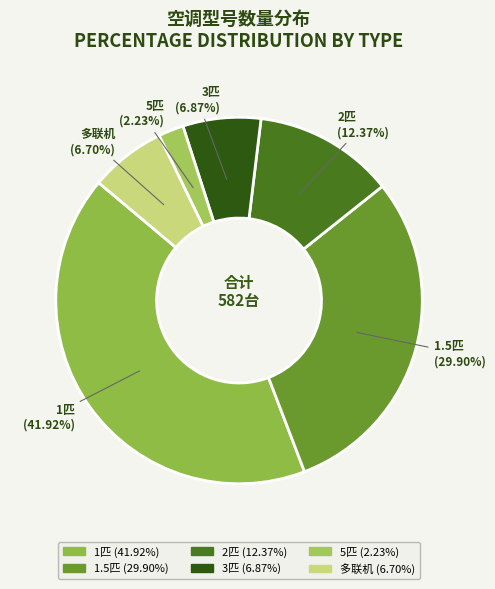

To the nearest percent, what is the average slice percentage?

17%